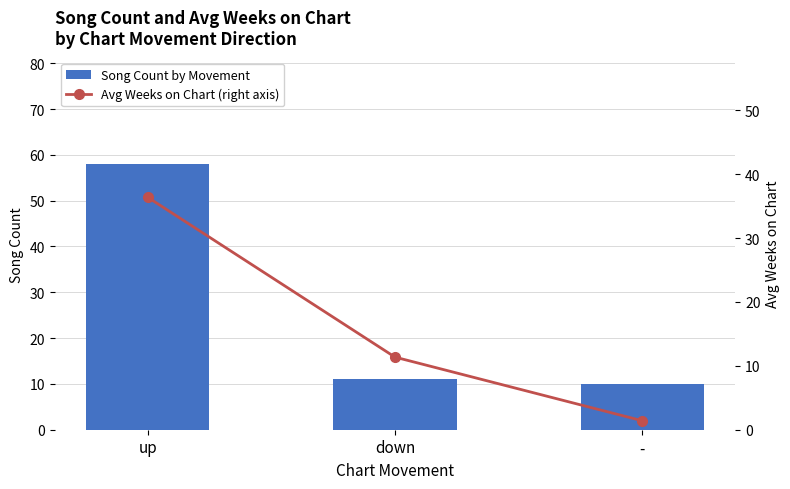

How many data points in Avg Weeks on Chart (right axis) are less than 11?

1